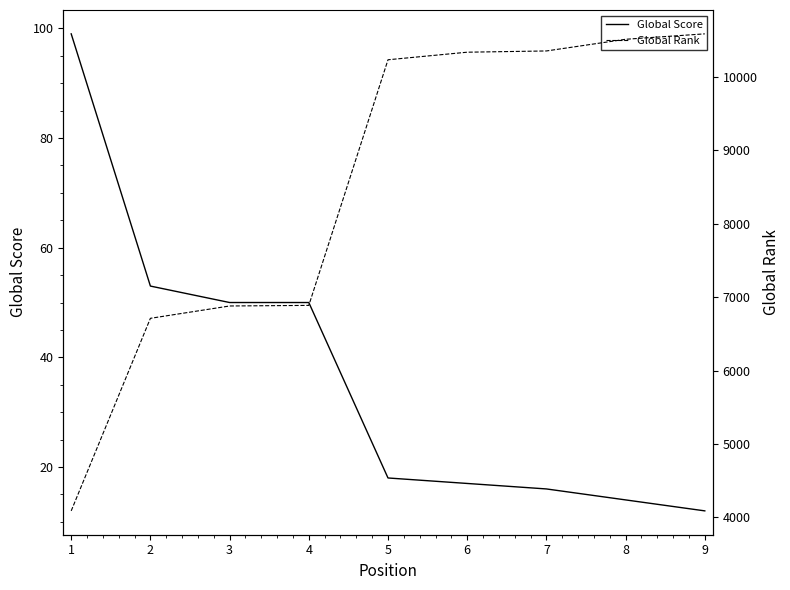

How many values in the Global Score series are below 18?

4